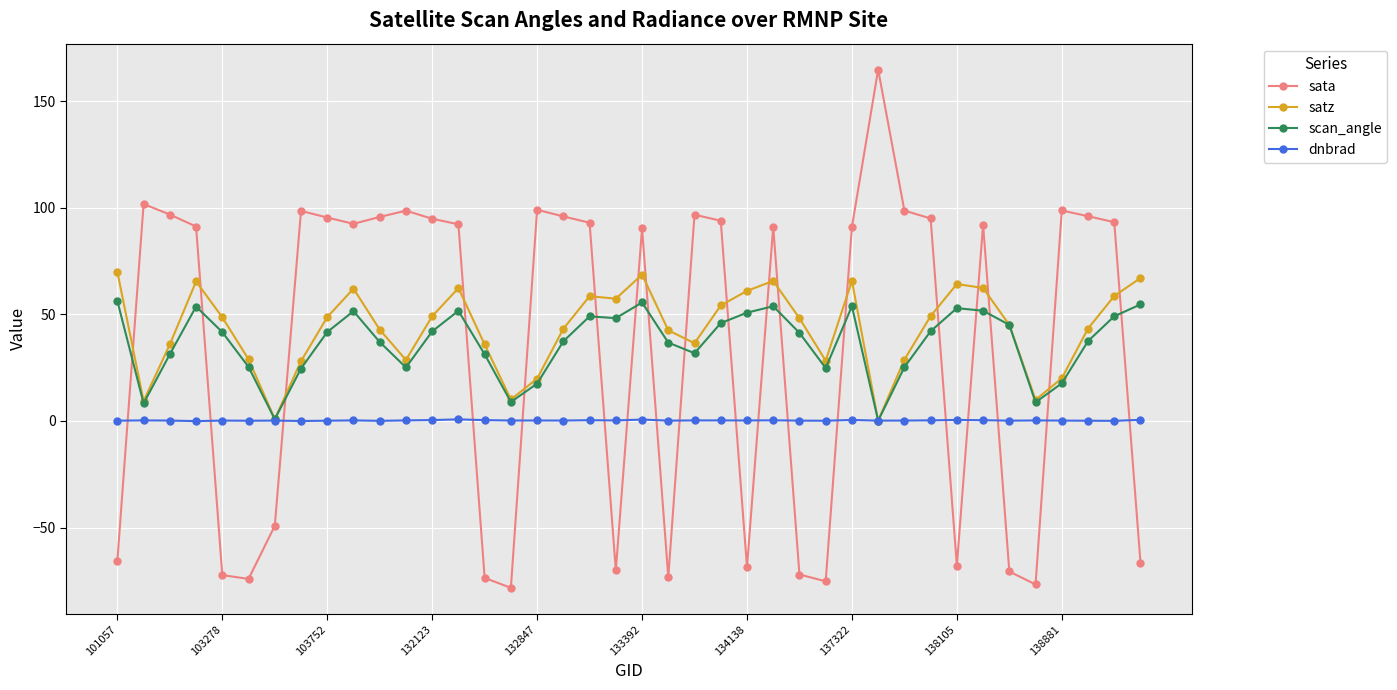

How many lines are shown in the chart?

4